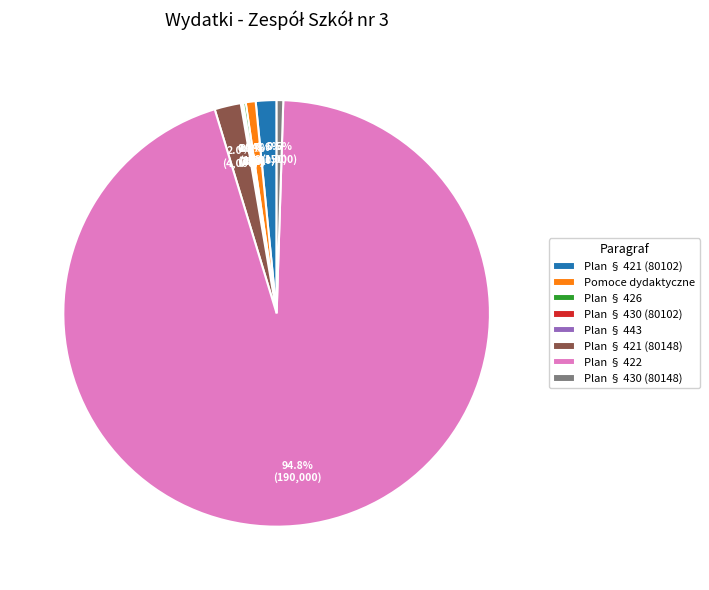

Is there a majority slice in this chart?

Yes